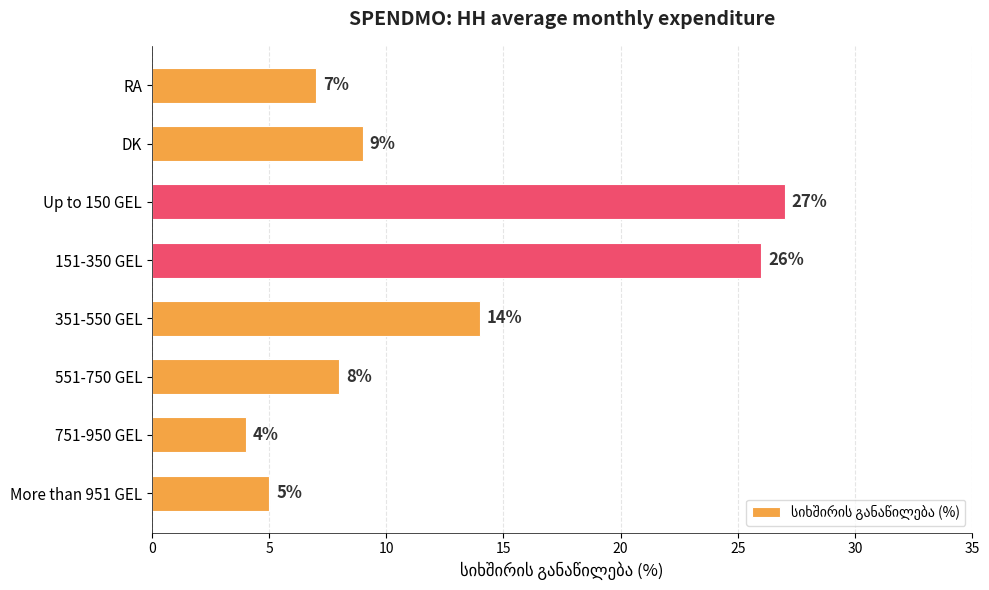

Rank the categories by value from lowest to highest.

751-950 GEL, More than 951 GEL, RA, 551-750 GEL, DK, 351-550 GEL, 151-350 GEL, Up to 150 GEL